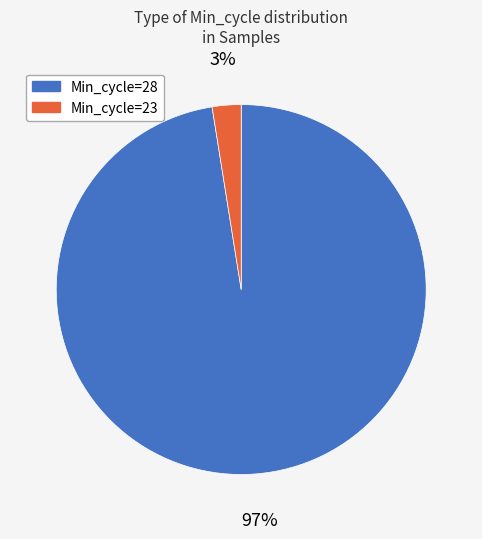

Is there any slice that represents more than half of the pie?

Yes